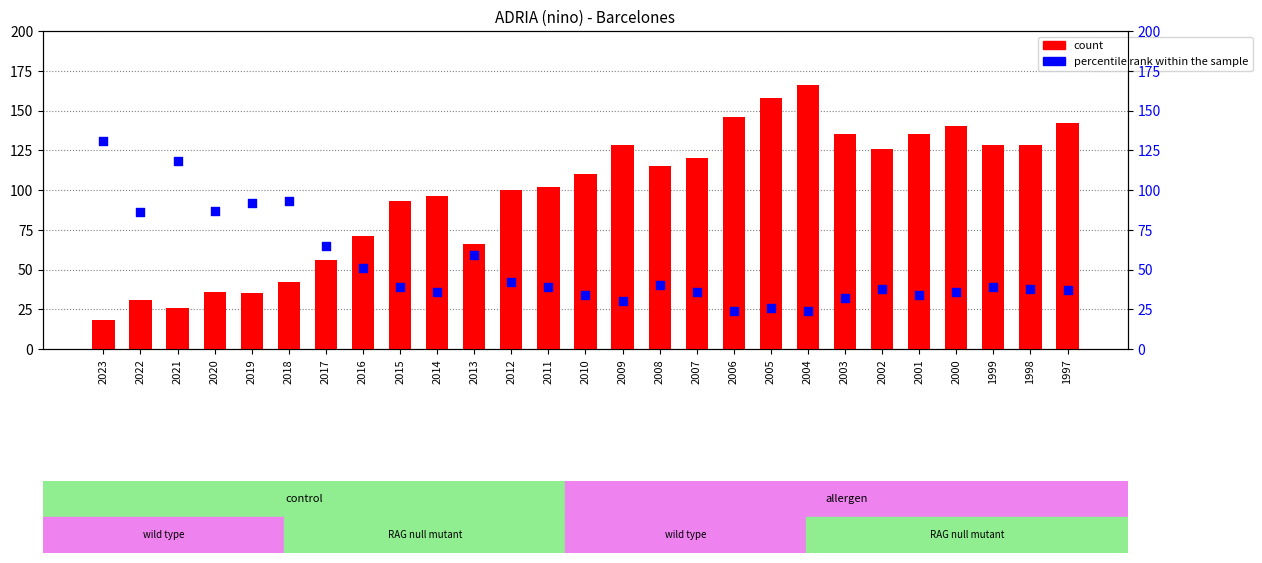

Which series contains the highest Y value?

count